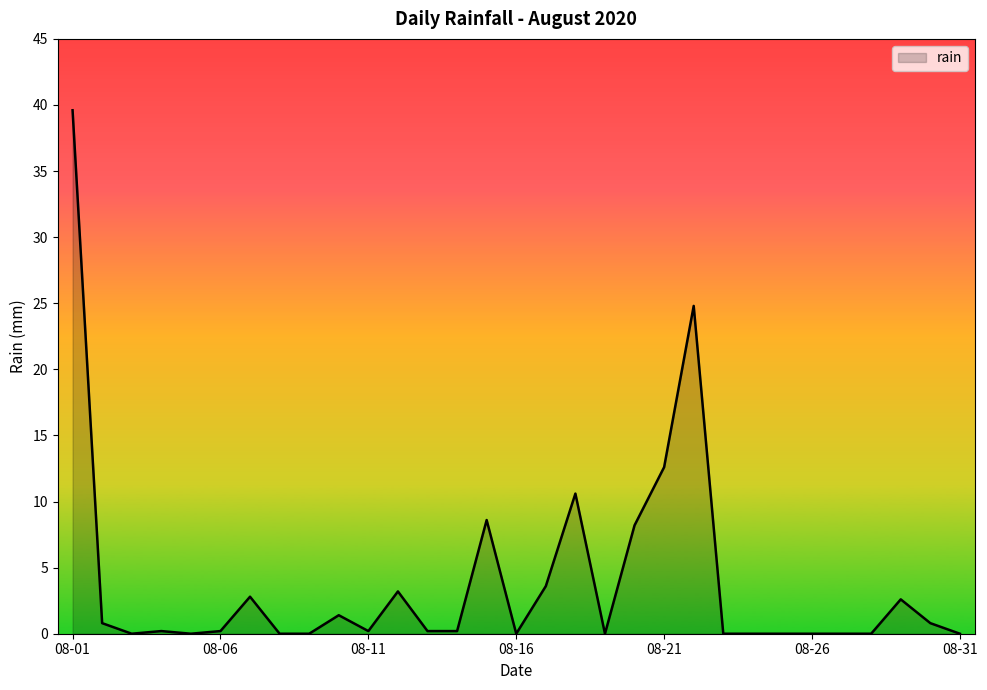

Which label corresponds to the largest value in the chart?

08-01